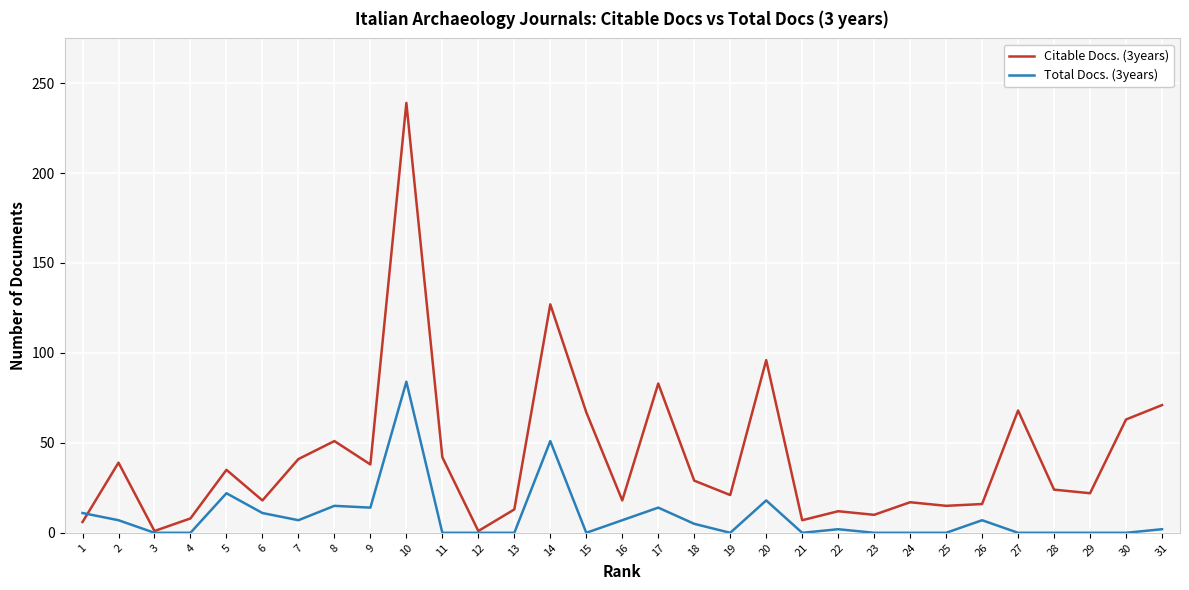

Which label corresponds to the largest value in the chart?

10